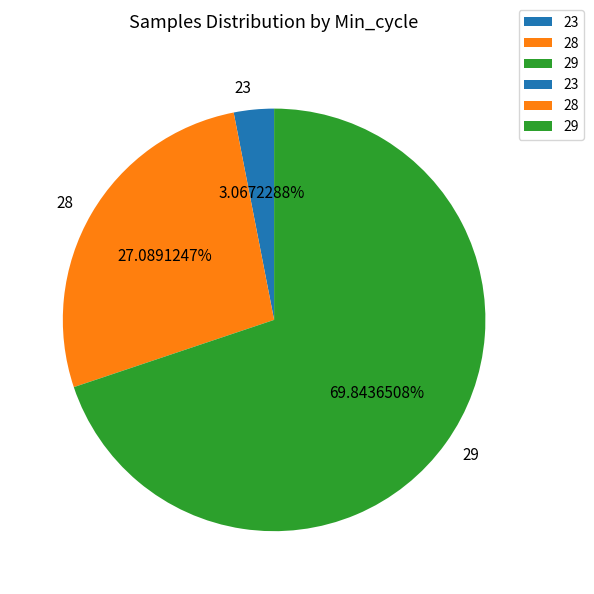

What percentage is NOT represented by 29?

30.2%